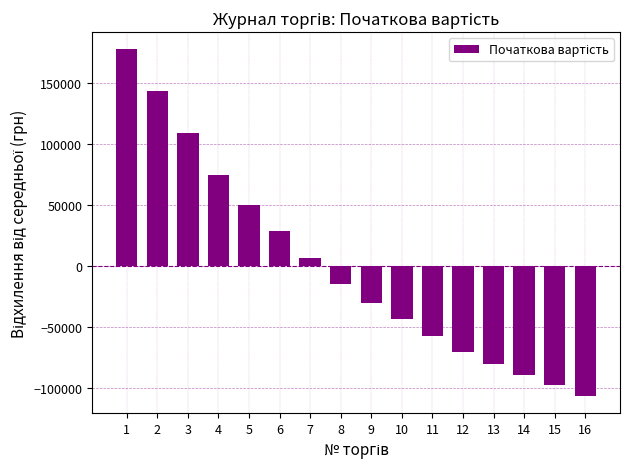

Which category has the lowest value across all series?

16